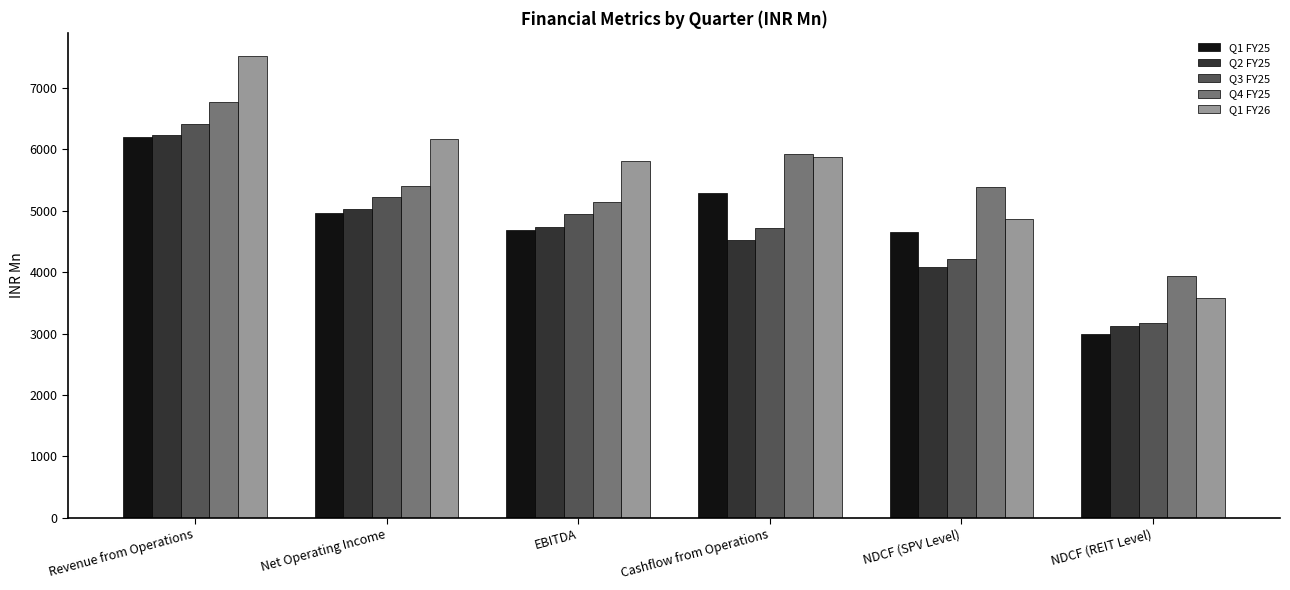

Which category has the lowest value in the Q1 FY25 series?

NDCF (REIT Level)